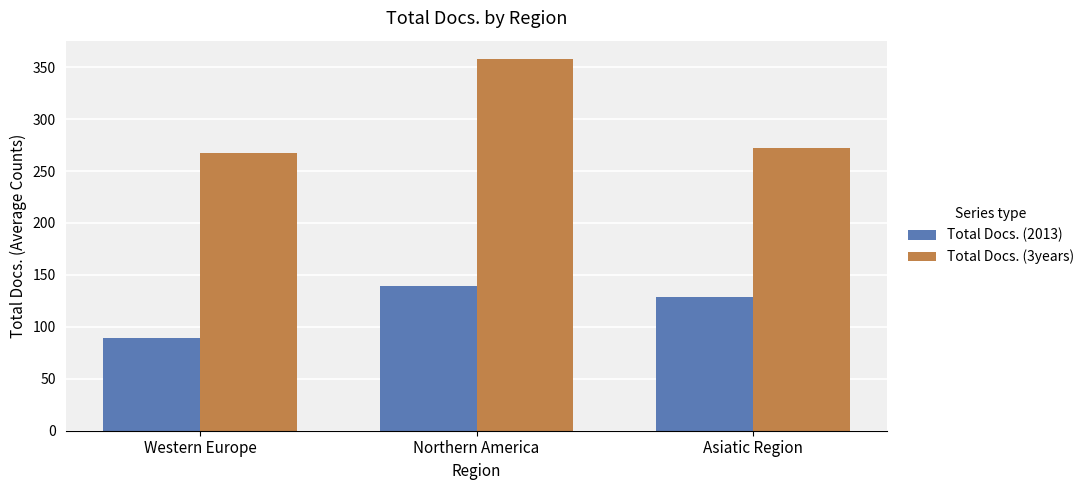

Rank the categories by Total Docs. (3years) value from lowest to highest.

Western Europe, Asiatic Region, Northern America